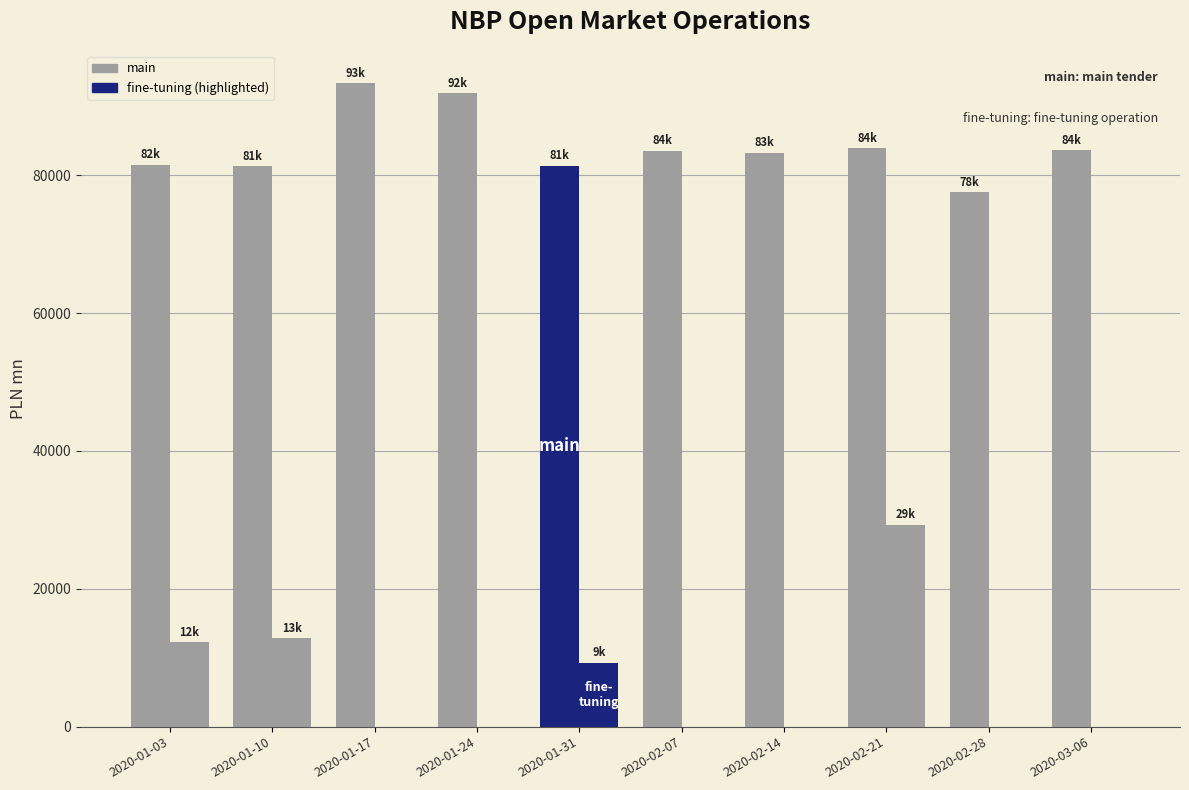

How many distinct data groups are displayed?

2